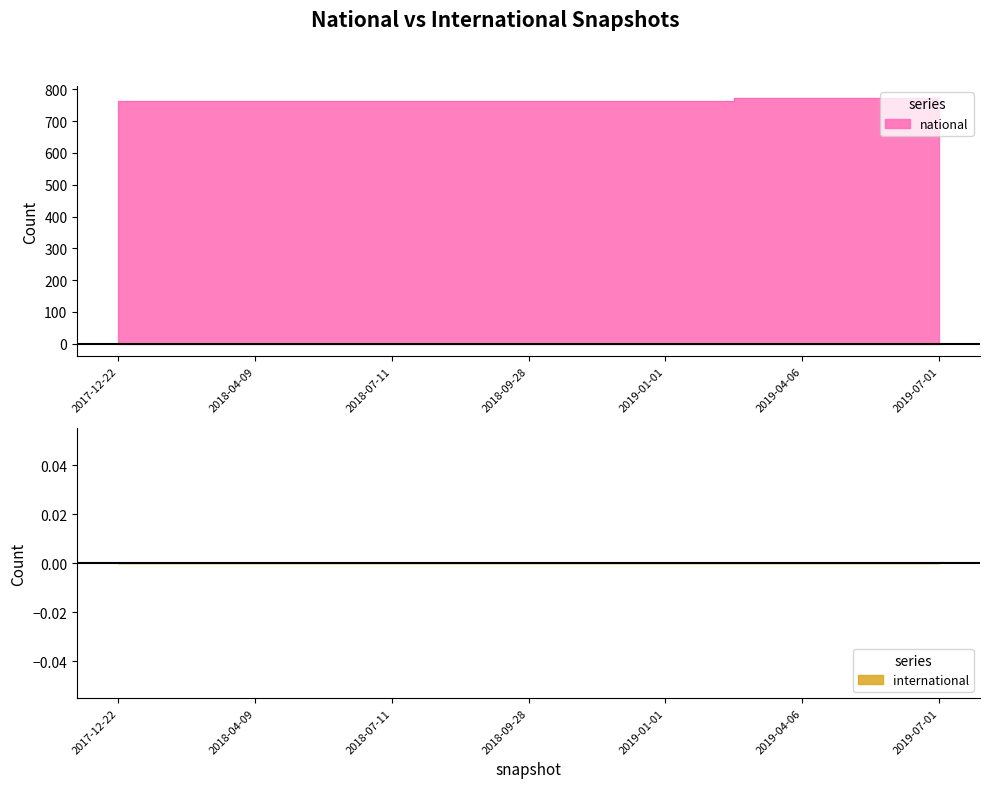

Rank the categories by value from highest to lowest.

2019-04-06, 2019-07-01, 2017-12-22, 2018-04-09, 2018-07-11, 2018-09-28, 2019-01-01